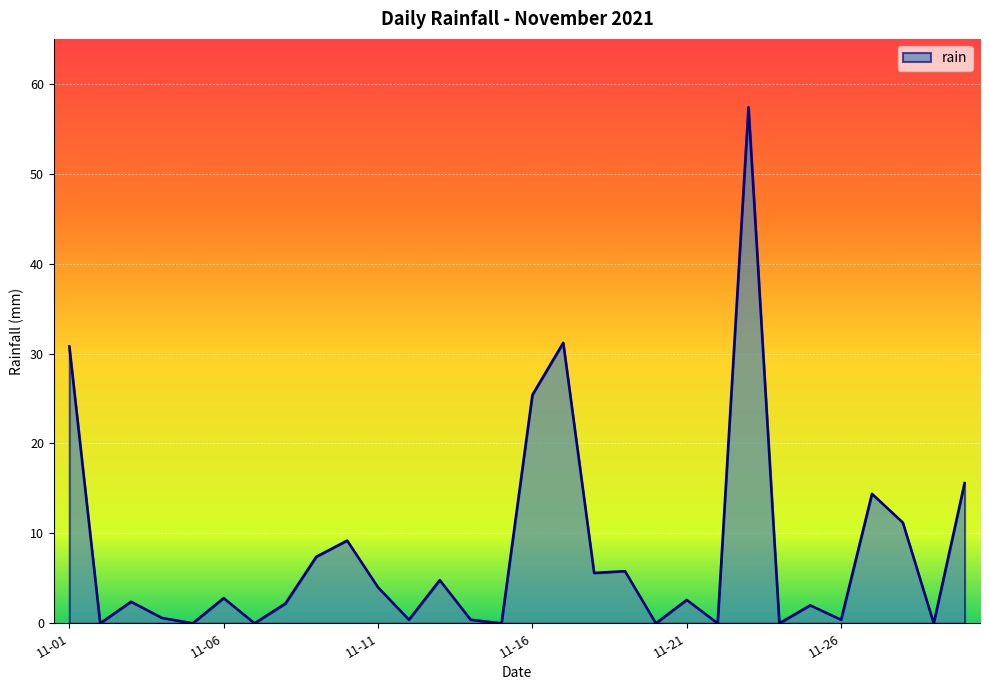

How many lines are shown in the chart?

1